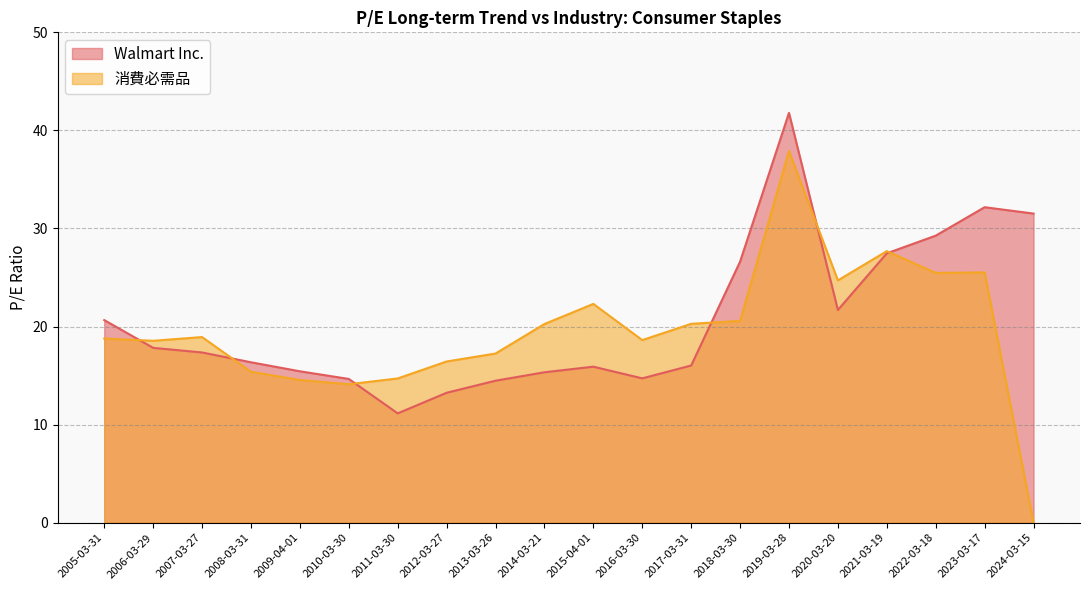

The value of Walmart Inc. at 2014-03-21 is 26.6. True or false?

False